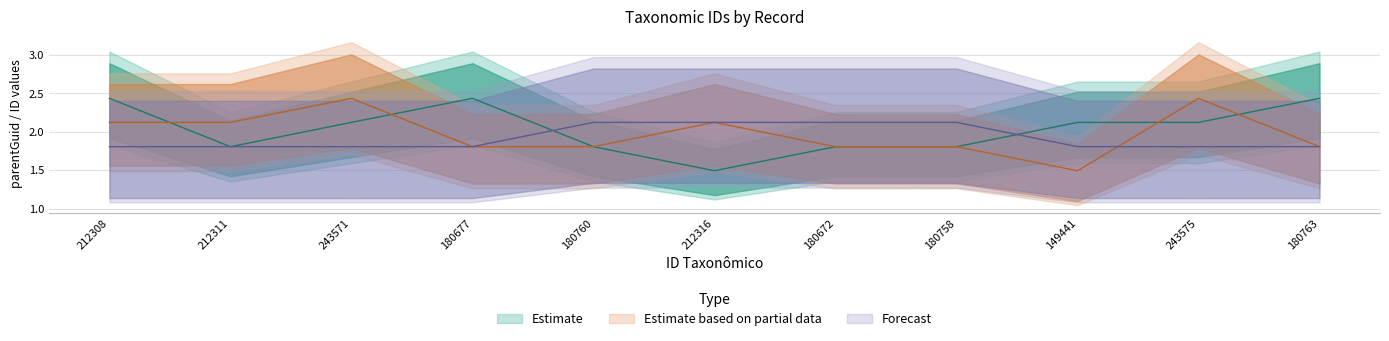

How many data points in Estimate are above 2?

6